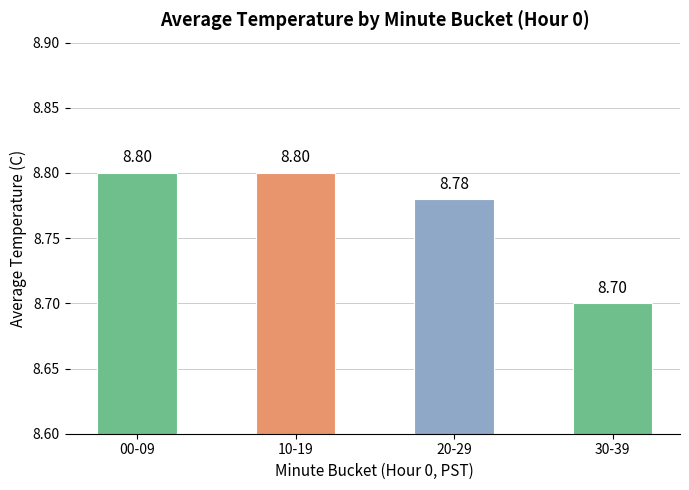

What is the label of the 2nd bar from the right?

20-29